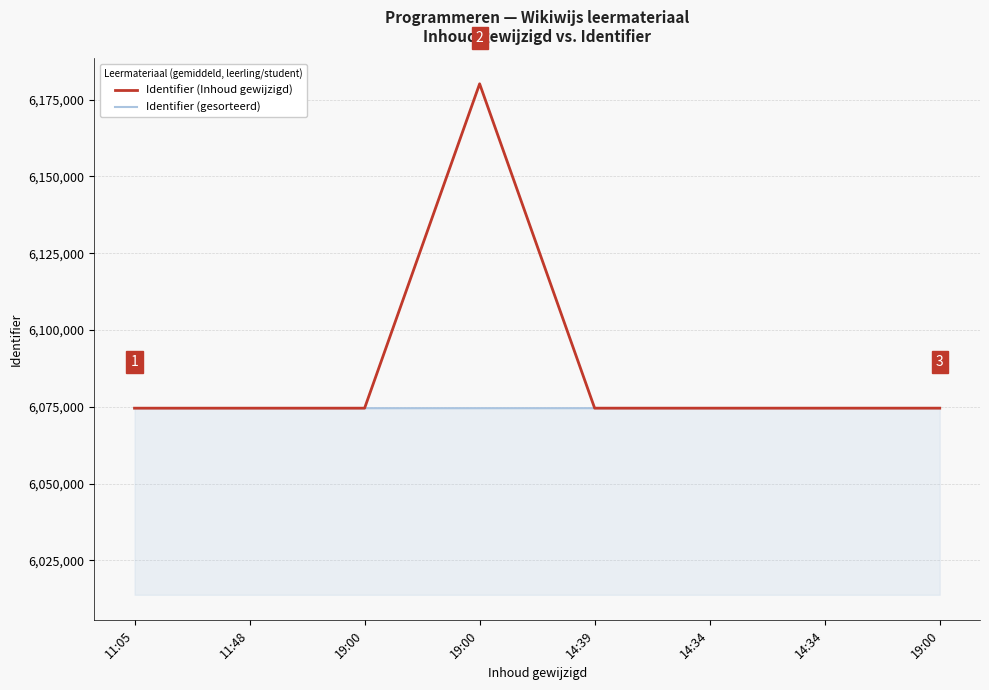

What is the average value of the Identifier (gesorteerd) series?

6074550